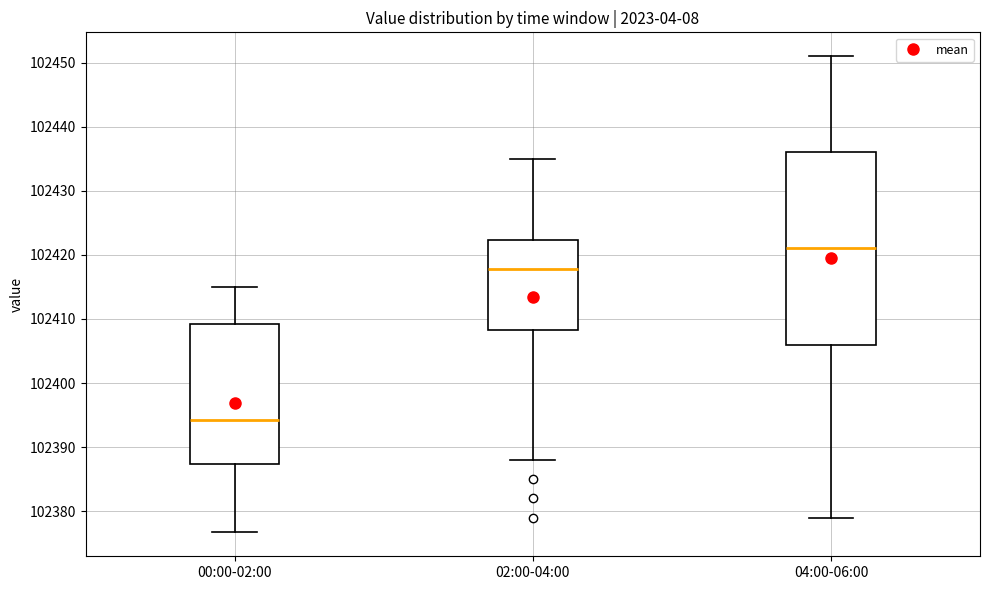

Reading left to right, read every box against the y-axis: the position of its median line, the range the box covers, and the ends of its whiskers. The values are not printed on the chart, so give them approximately, as read against the axis.

00:00-02:00: median 102394, box 102387 to 102409, whiskers 102377 to 102415
02:00-04:00: median 102418, box 102408 to 102422, whiskers 102388 to 102435
04:00-06:00: median 102421, box 102406 to 102436, whiskers 102379 to 102451